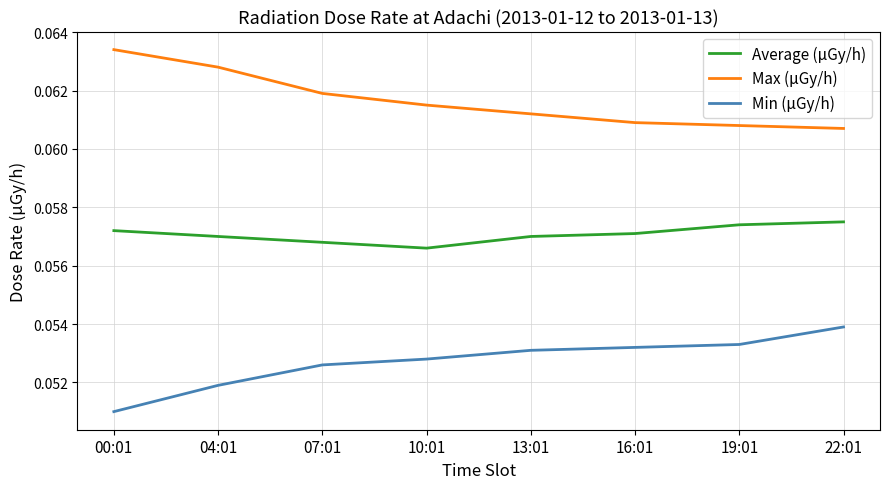

Rank the series by their maximum value, from lowest to highest.

Min (μGy/h), Average (μGy/h), Max (μGy/h)